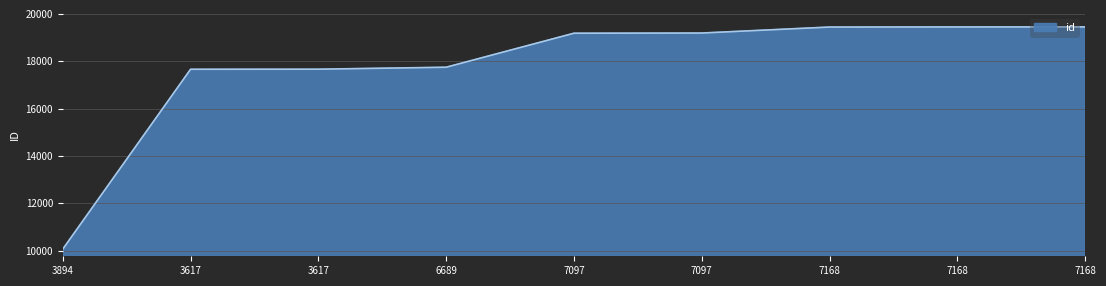

Is this an area chart (filled region under the line)?

Yes